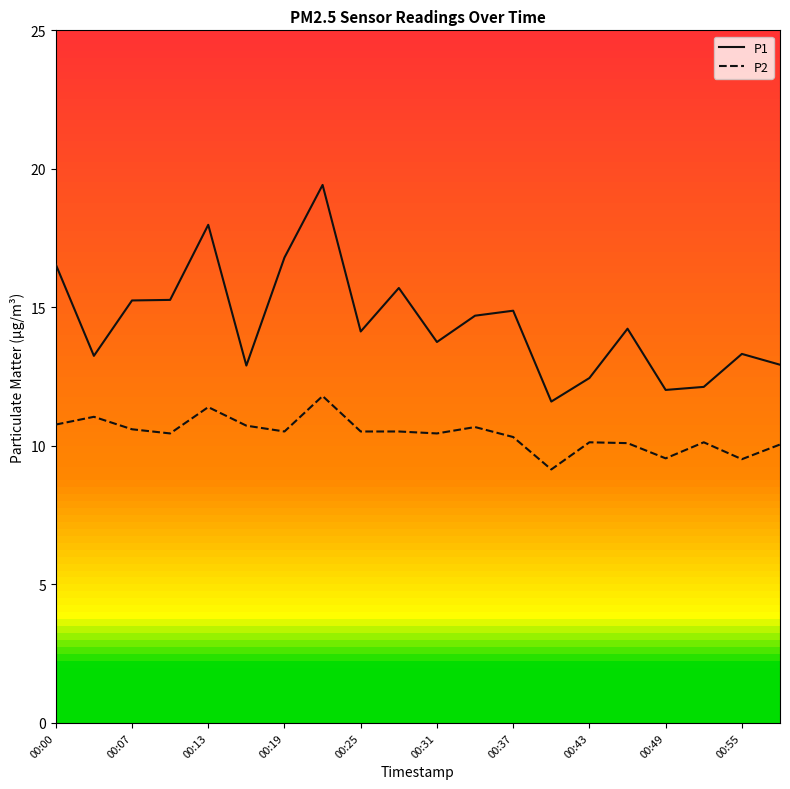

True or false: P2 and P1 intersect in this chart.

False